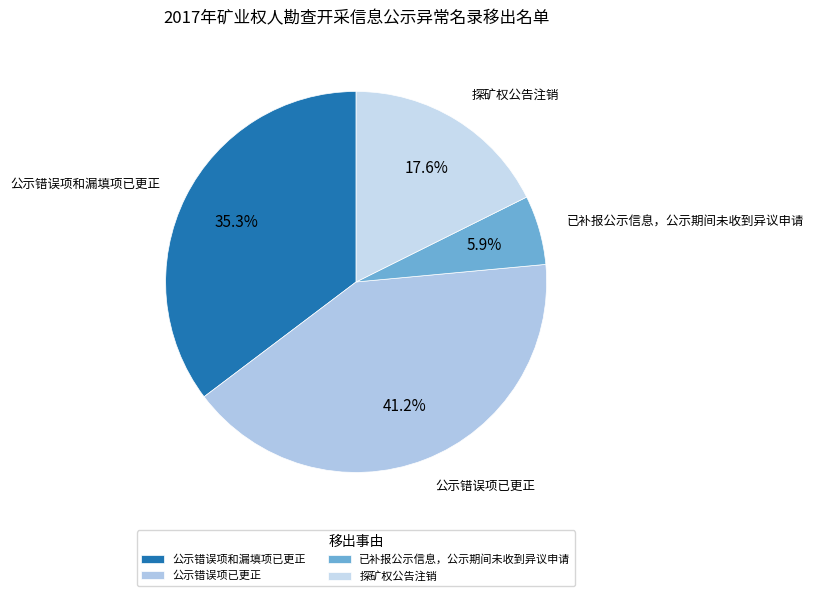

Rank the categories by value from highest to lowest.

公示错误项已更正, 公示错误项和漏填项已更正, 探矿权公告注销, 已补报公示信息，公示期间未收到异议申请